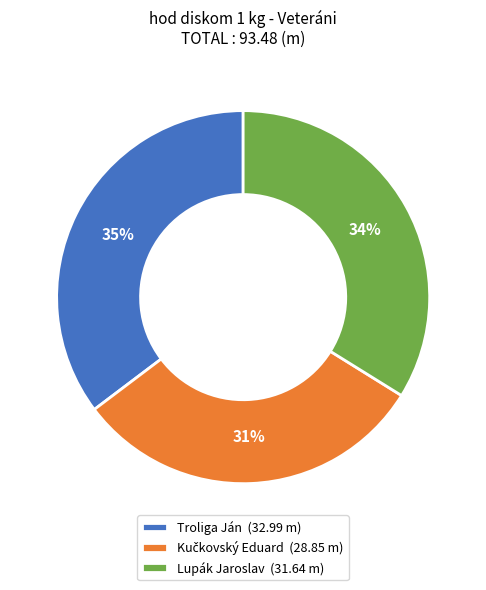

How many segments does this pie chart have?

3